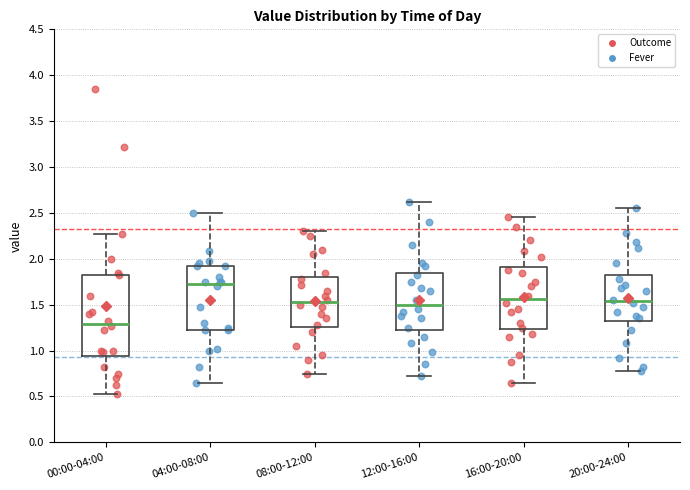

Which box's median line is the highest?

04:00-08:00